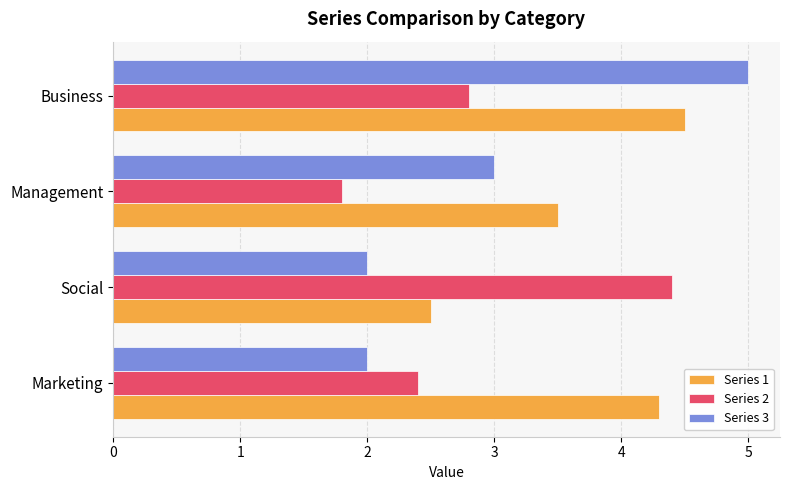

Rank the series at Social from lowest to highest value.

Series 3, Series 1, Series 2